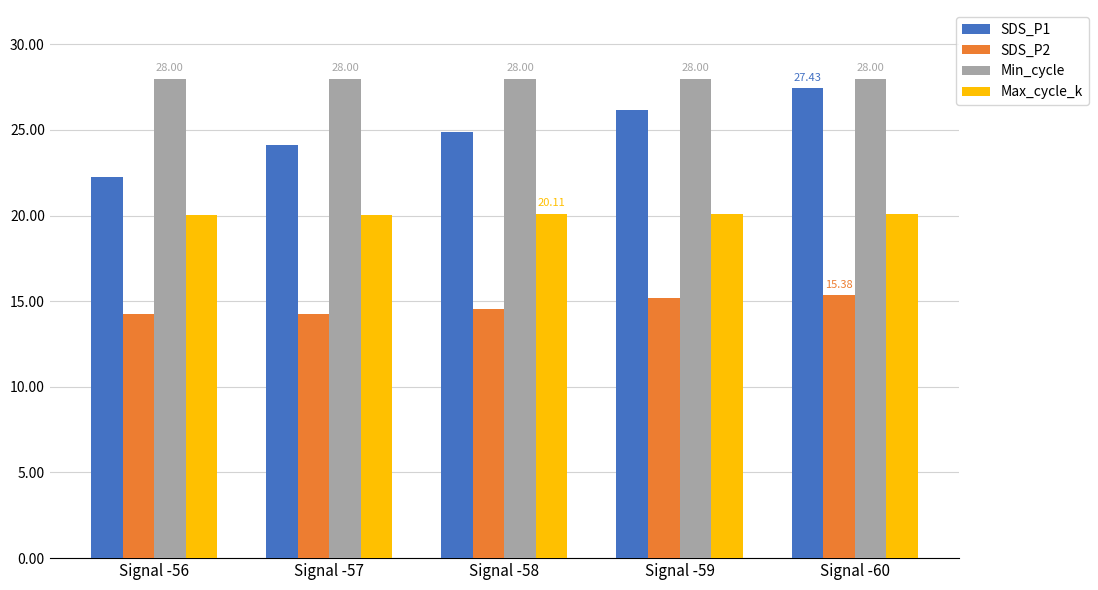

What are all the series names shown in the legend?

SDS_P1, SDS_P2, Min_cycle, Max_cycle_k